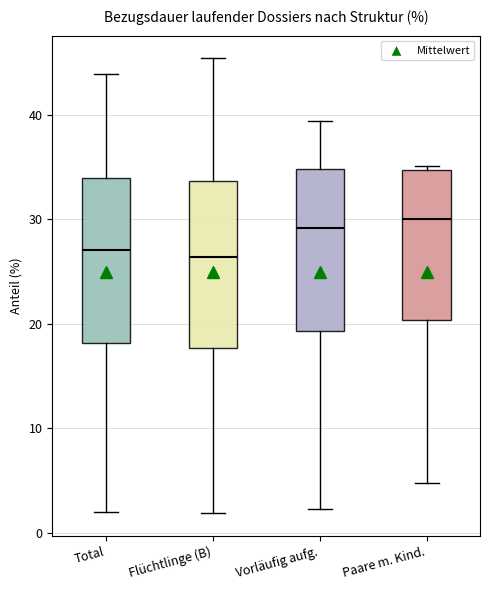

Where does the lower whisker of the box for Total end on the y-axis? The values are not printed on the chart, so give them approximately, as read against the axis.

2